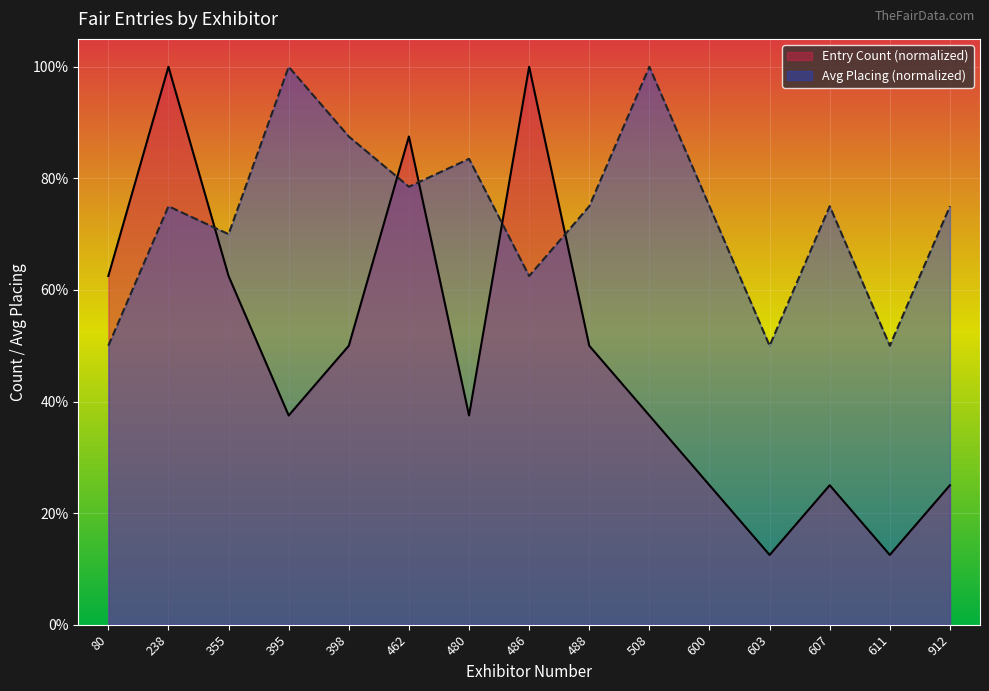

Count the number of data series in this chart.

2